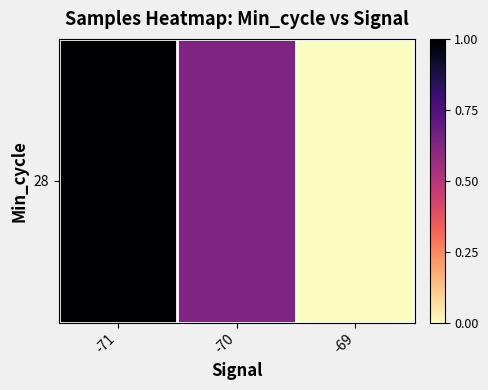

The chart shows a value of 0.0 at -69. True or false?

True